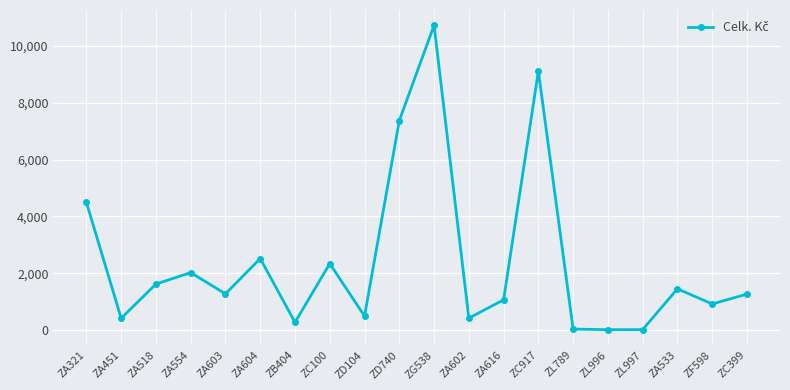

At which category does the chart reach its peak across all series?

ZG538